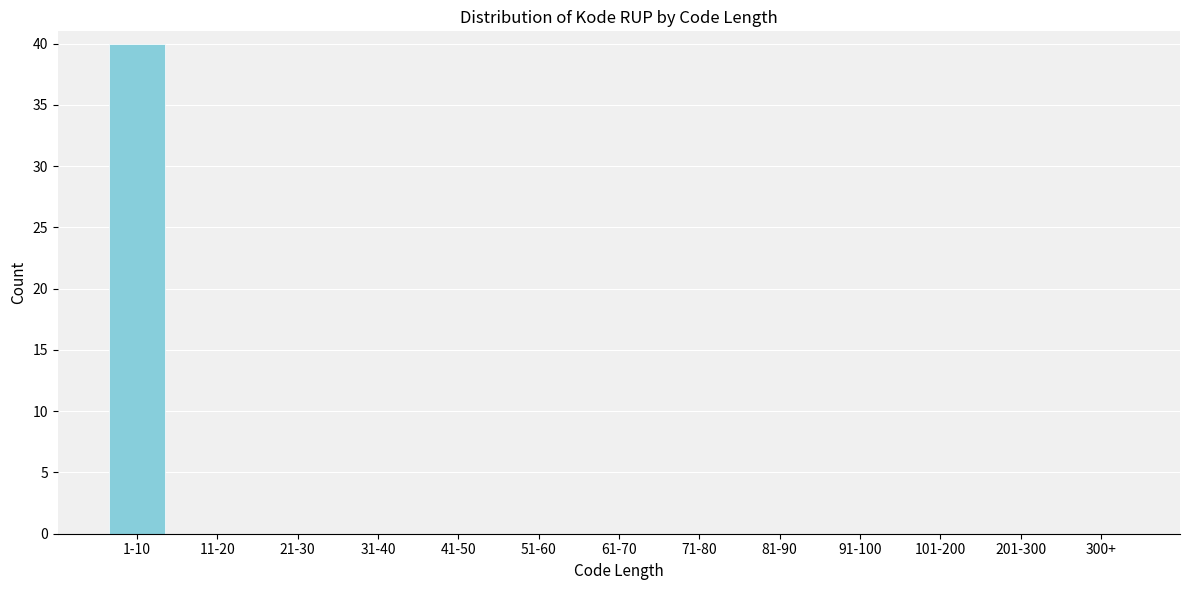

Reading left to right, extract all data points from this chart.

1-10=40	11-20=0	21-30=0	31-40=0	41-50=0	51-60=0	61-70=0	71-80=0	81-90=0	91-100=0	101-200=0	201-300=0	300+=0